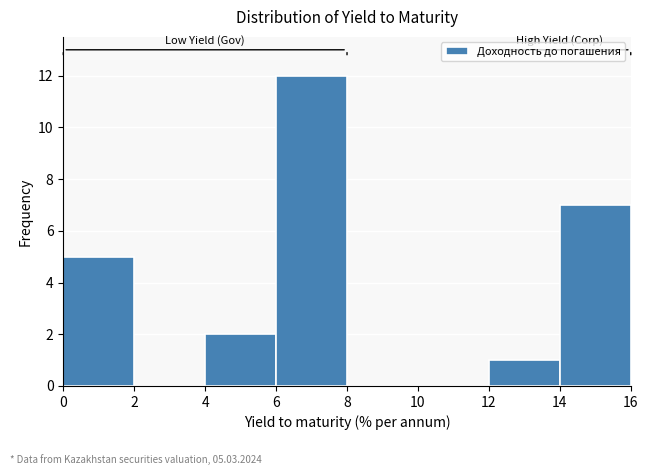

Over which range of the x-axis is the bar tallest?

6 to 8